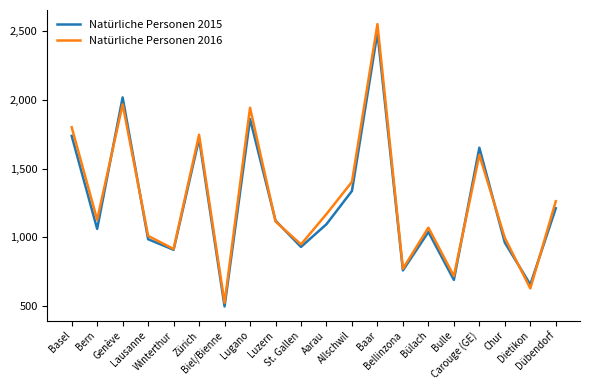

What is the average value of the Natürliche Personen 2015 series?

1236